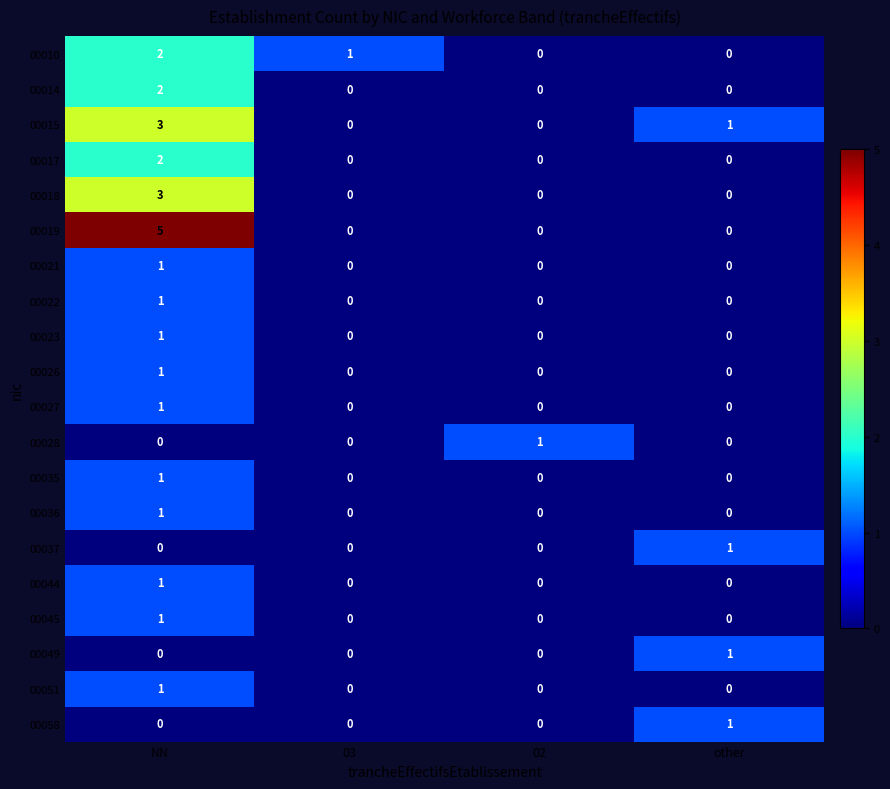

At which category is the sum across all series the highest?

NN